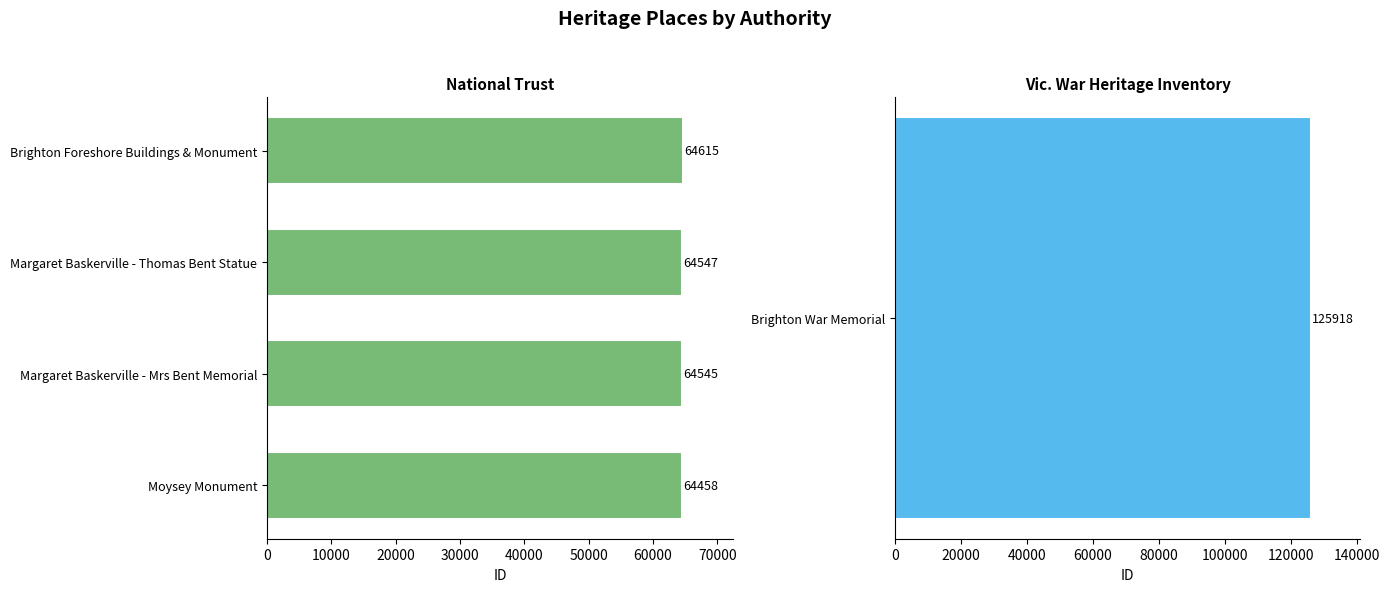

What is the average value?

64541